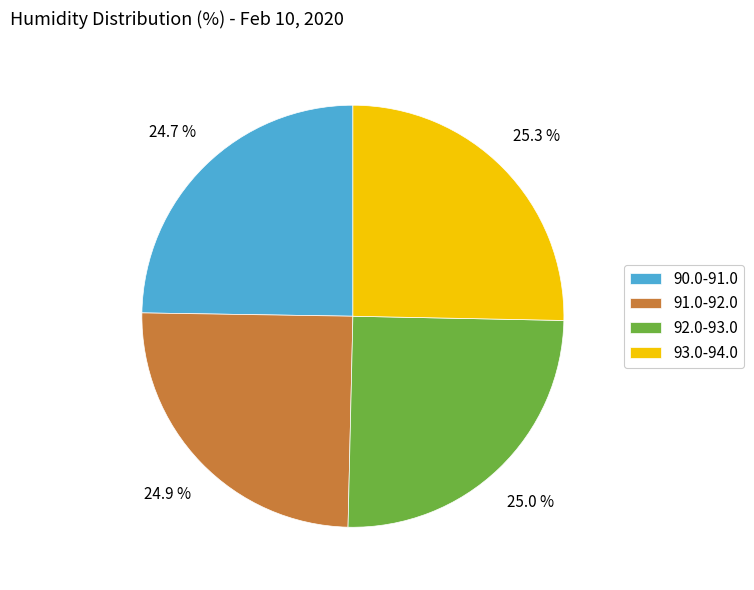

Is 92.0-93.0 the majority of the pie?

No